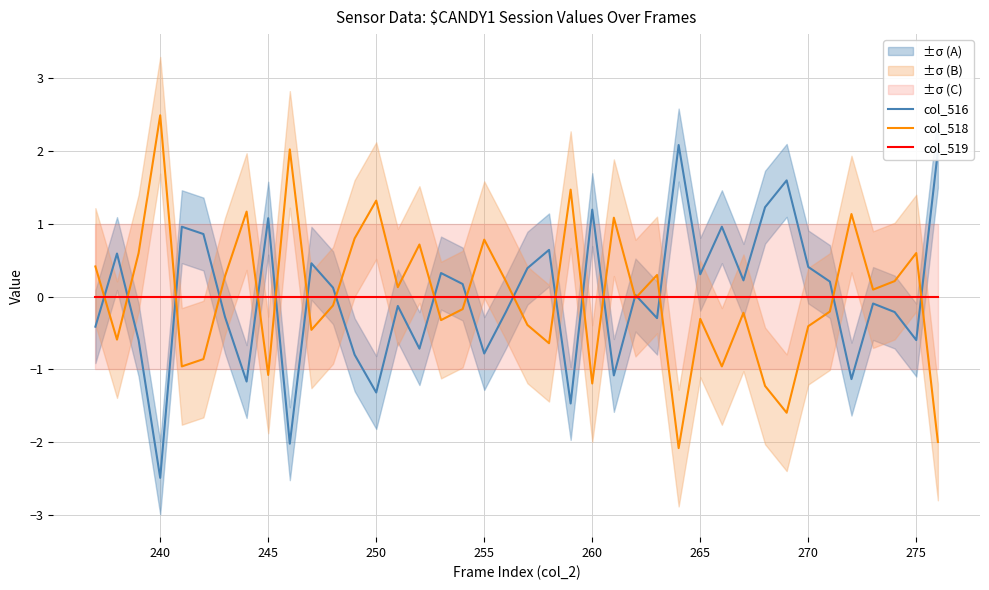

What is the highest value of the col_516 series?

2.1